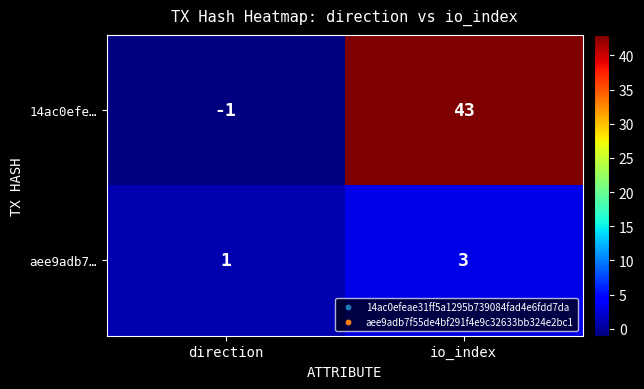

Rank the series at direction from highest to lowest value.

aee9adb7…, 14ac0efe…